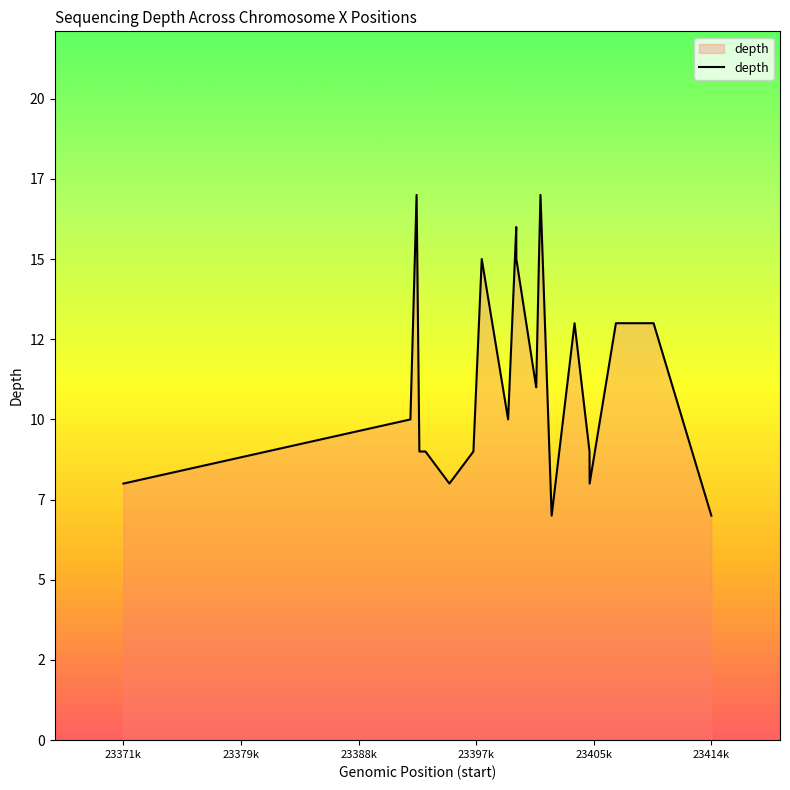

How many values are between 9 and 15?

14